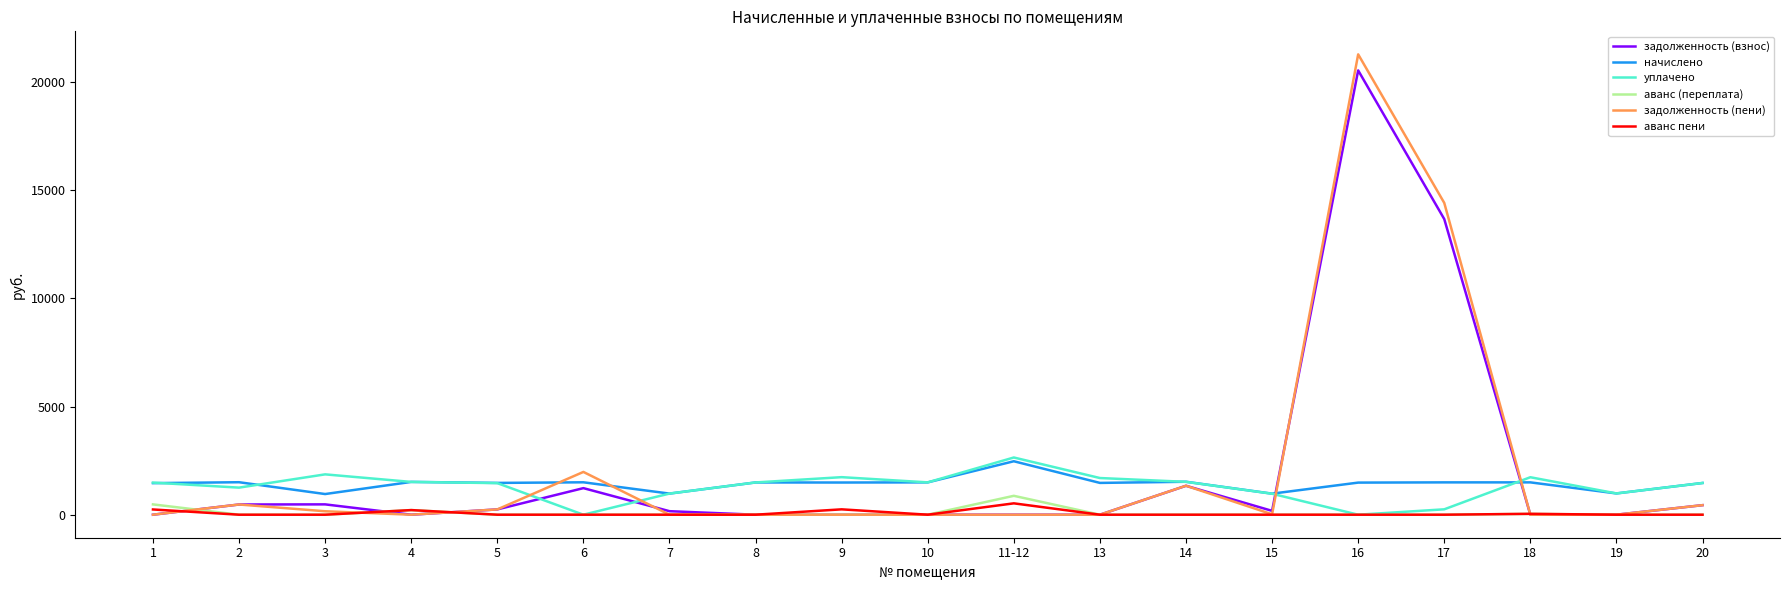

True or false: аванс (переплата) and начислено intersect in this chart.

False